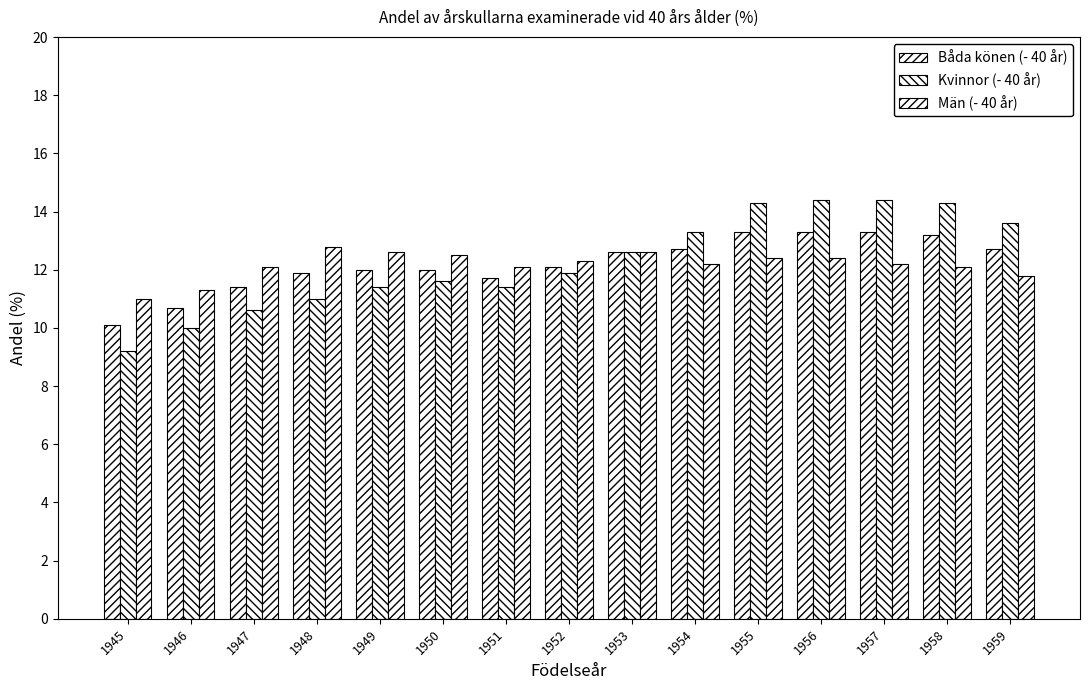

At which label does Kvinnor (- 40 år) reach its peak?

1956